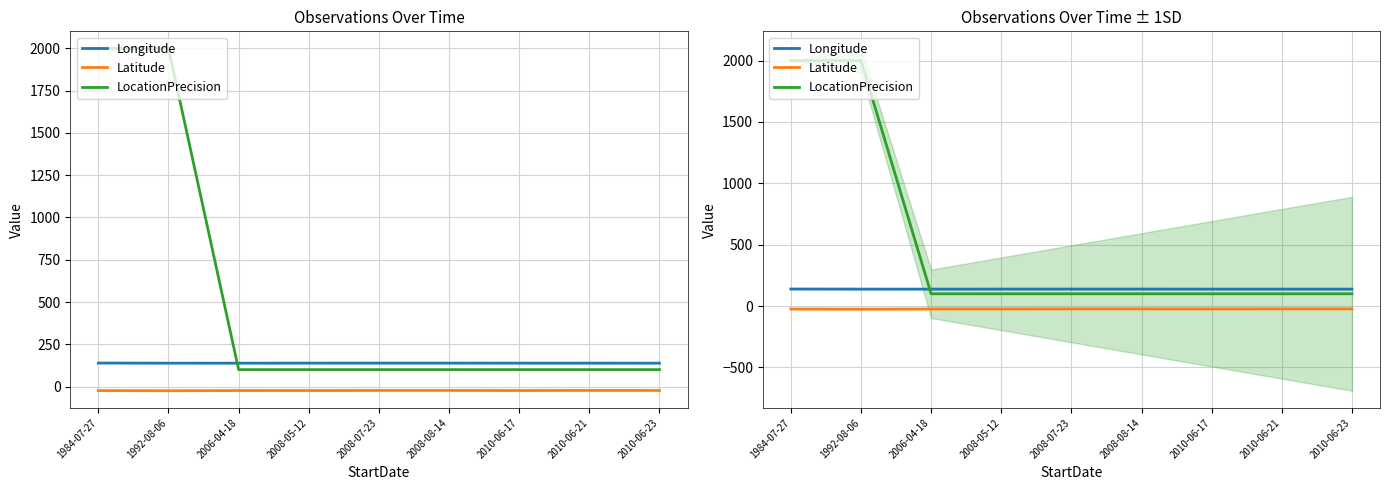

What is the difference between the maximum and minimum values in the Longitude series?

0.8